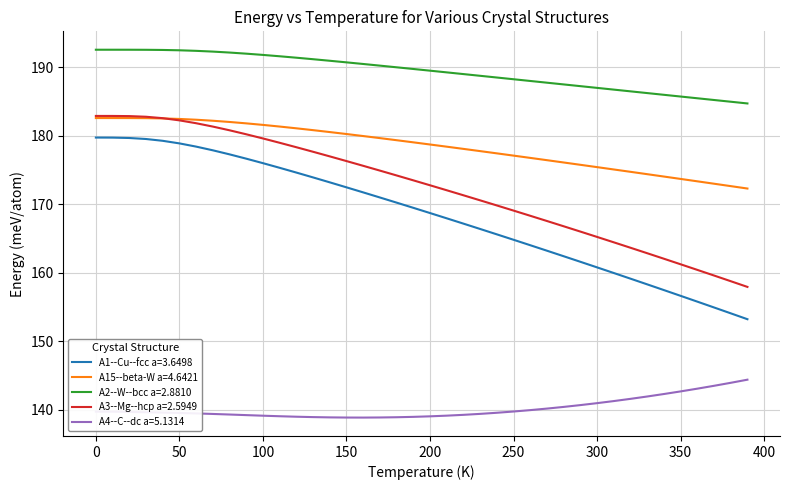

Which series has the largest total across all categories?

A2--W--bcc a=2.8810